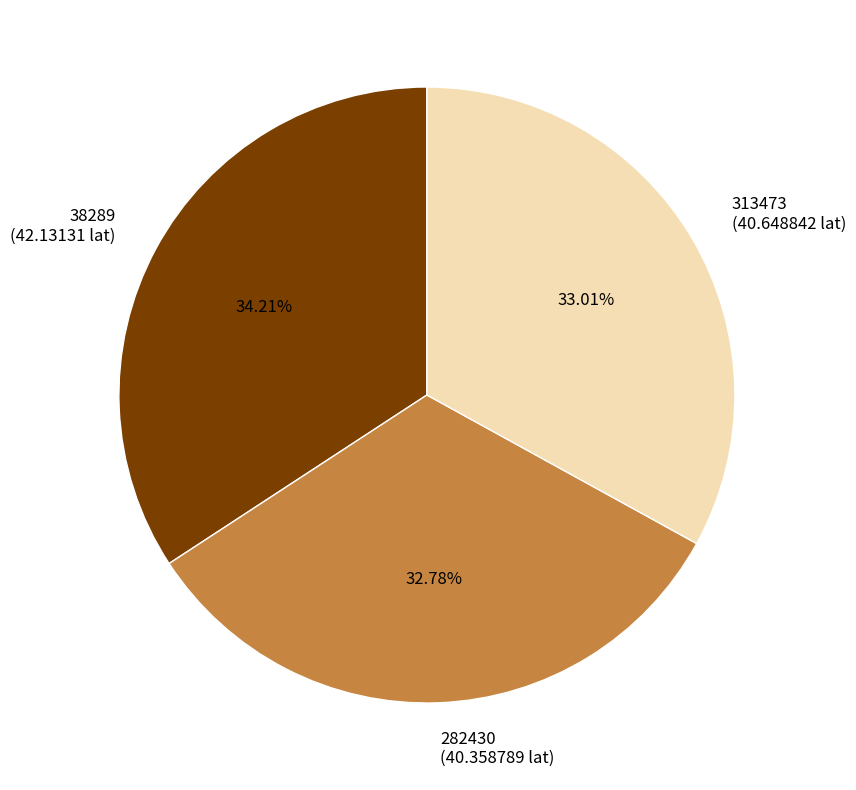

True or false: 313473 accounts for 33% of the total.

True